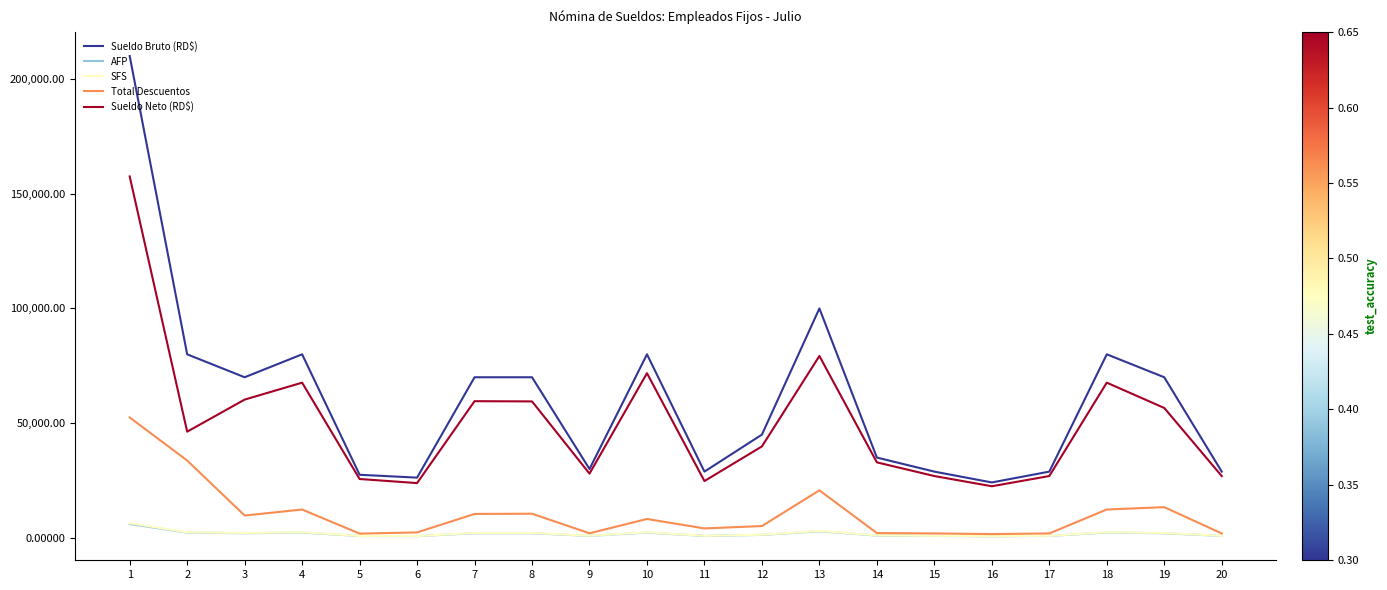

True or false: SFS has a value of 2432.0 at 10.

True